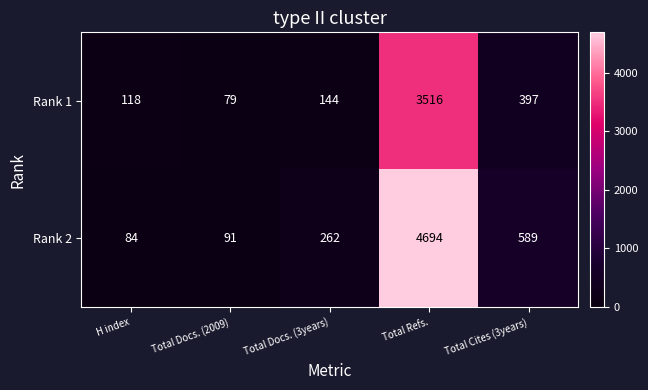

What is the sum of all Rank 2 values?

5720